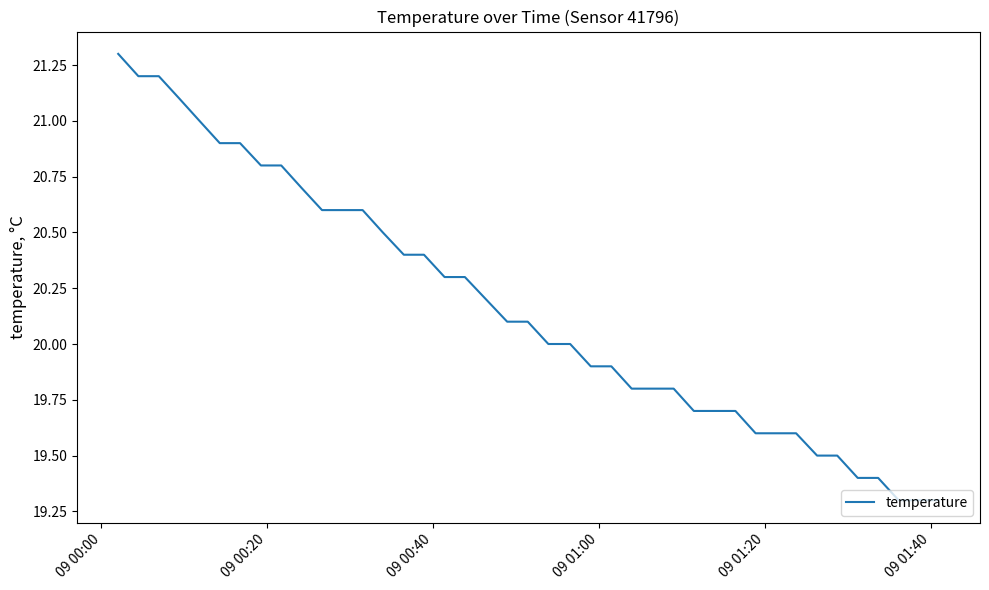

What is the difference between the maximum and minimum values?

2.0